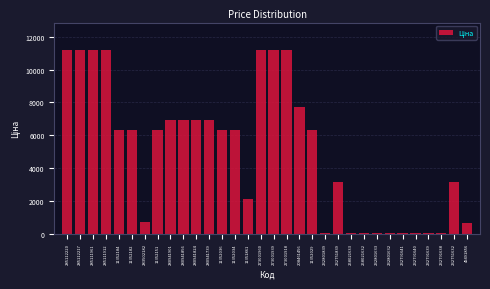

What is the change in value from 280941739 to 273001939?

+4262.5